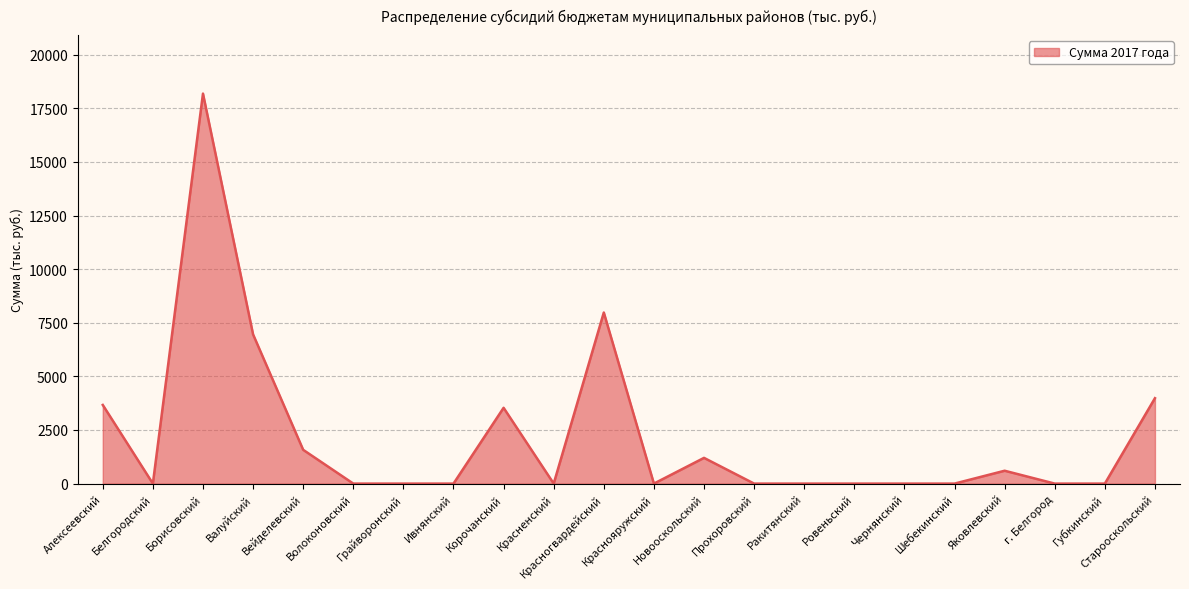

Is it true that the value at Красненский is -8145?

False